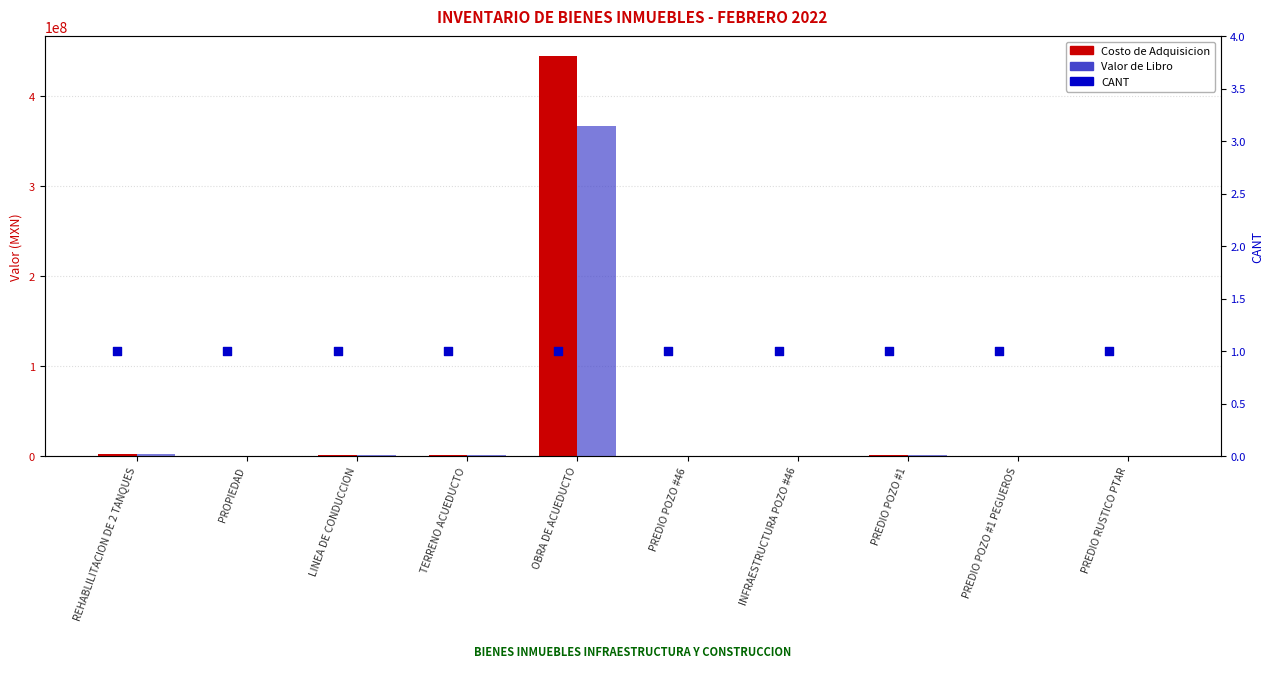

Which series has the largest Y range (max minus min)?

Costo de Adquisicion